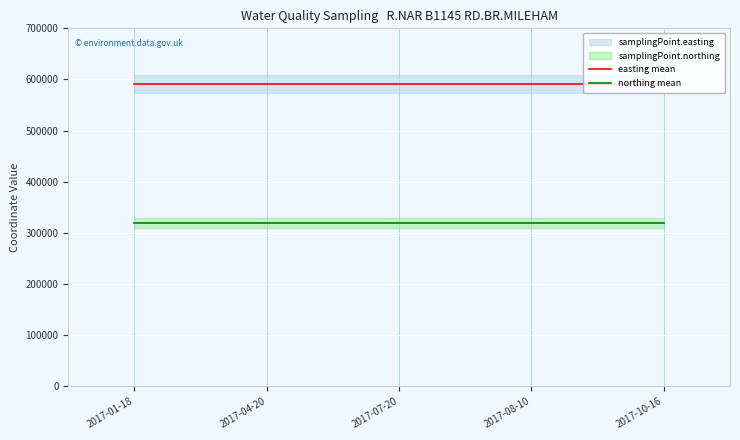

Reading left to right, what are all the values shown in this chart?

easting mean: 2017-01-18=590600	2017-04-20=590600	2017-07-20=590600	2017-08-10=590600	2017-10-16=590600
northing mean: 2017-01-18=318800	2017-04-20=318800	2017-07-20=318800	2017-08-10=318800	2017-10-16=318800